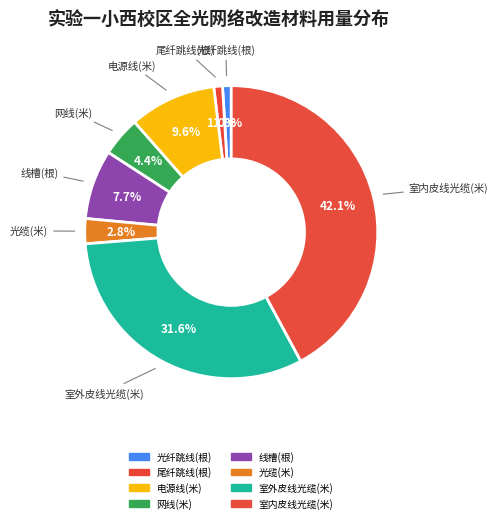

Does any single category account for the majority?

No